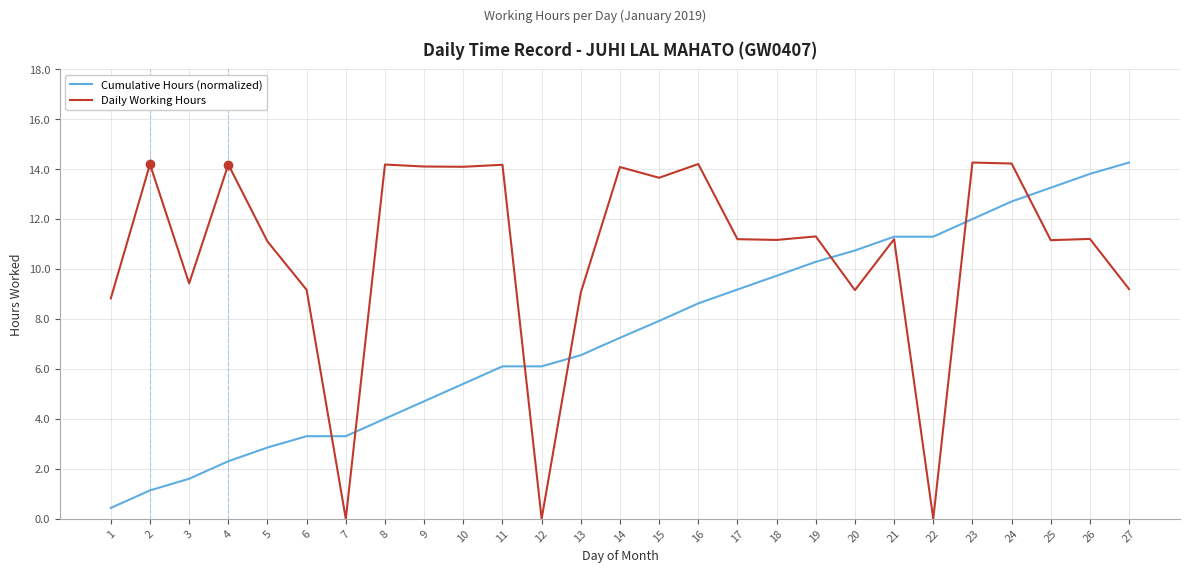

Is it true that Daily Working Hours equals 22.5 at 23?

False